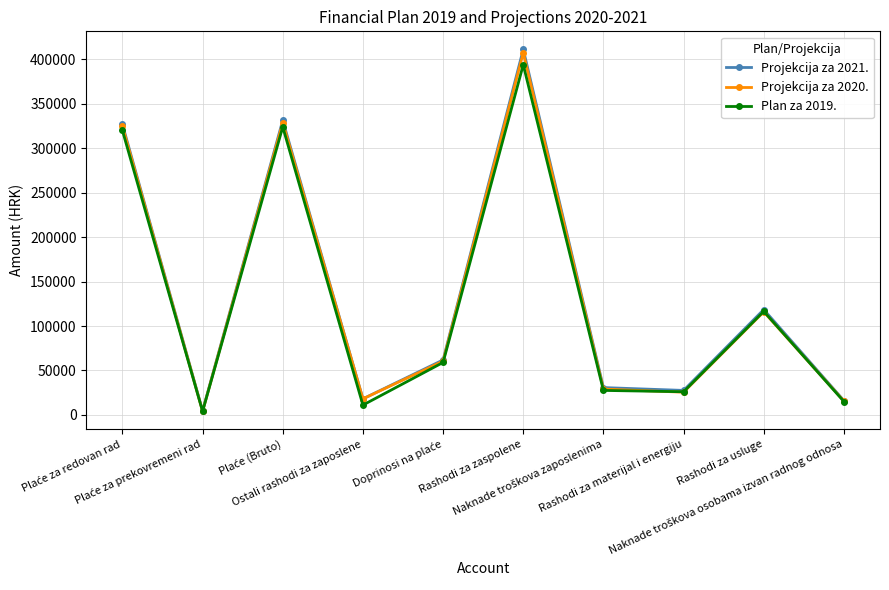

What is the maximum value shown in the chart?

411300